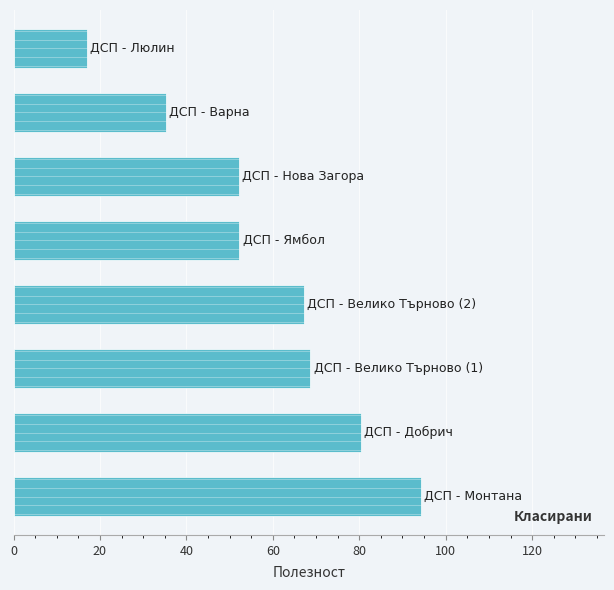

What is the approximate value at 80?

52.2